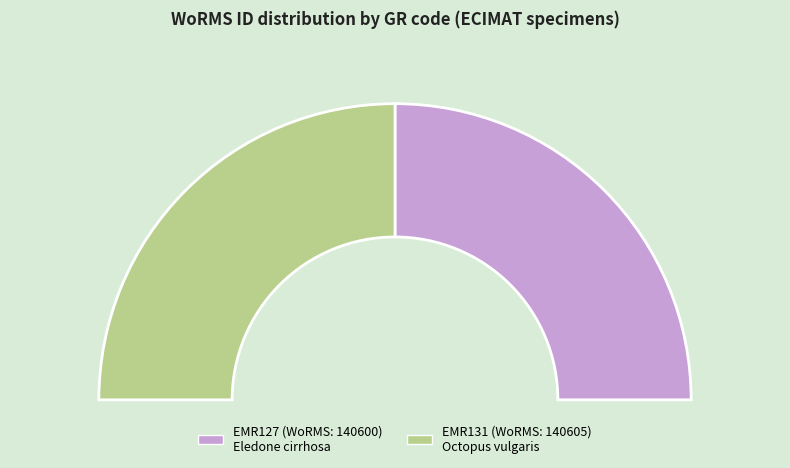

Which slice is the smallest?

EMR127